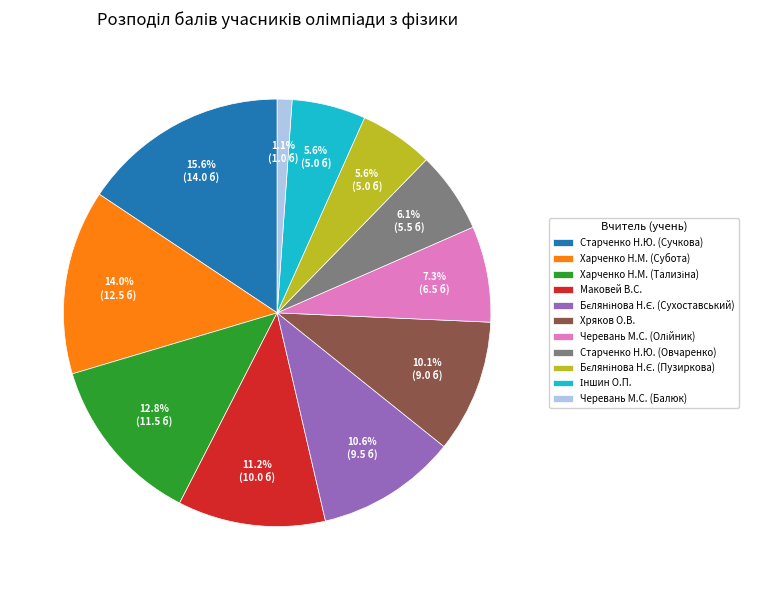

Is it true that Старченко Н.Ю. (Сучкова) is 16% of the pie?

True